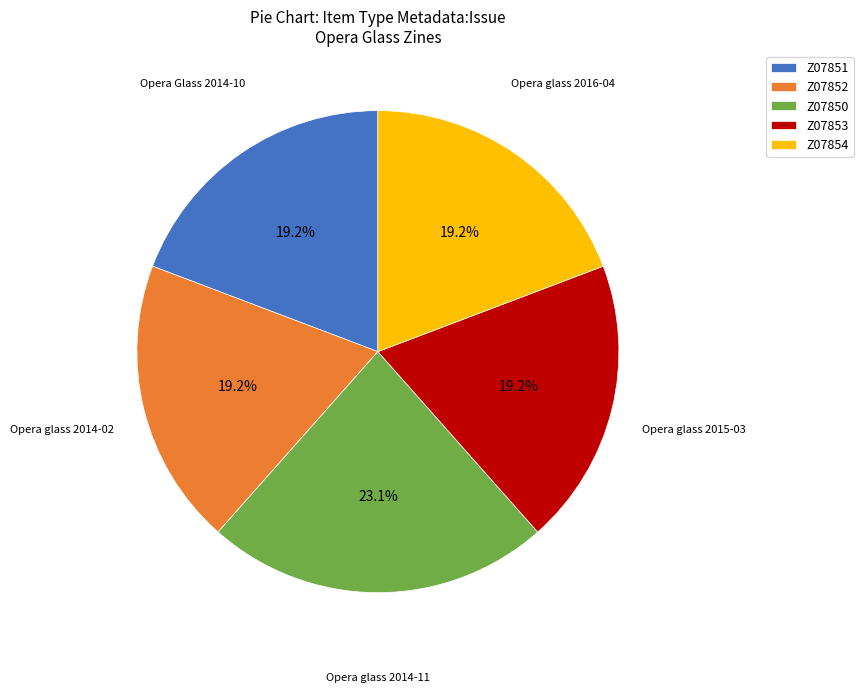

Do Z07853 and Z07852 together represent more than half of the pie?

No